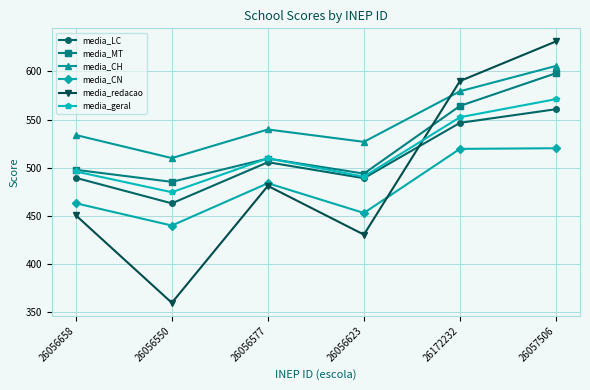

What is the label of the 1st point from the right?

26057506